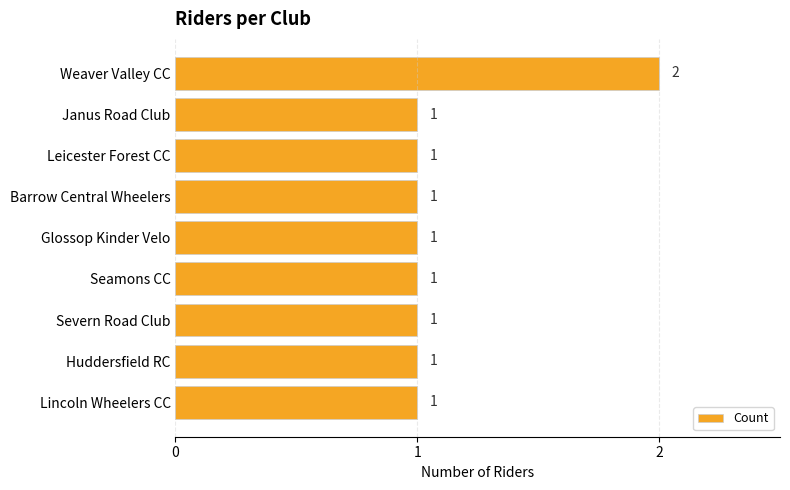

What is the sum of all values?

10